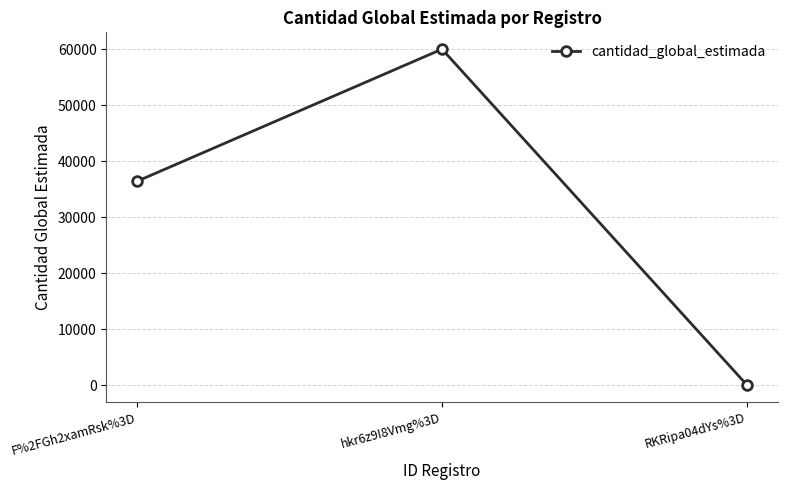

What is the change in value from hkr6z9I8Vmg%3D to RKRipa04dYs%3D?

-59999